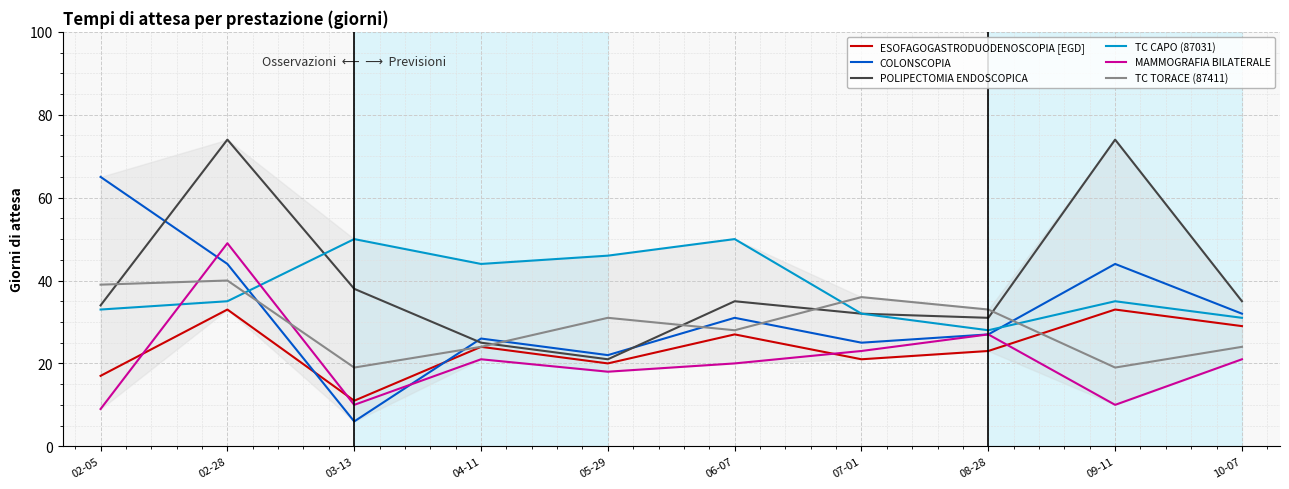

Reading left to right, what are all the values shown in this chart?

ESOFAGOGASTRODUODENOSCOPIA [EGD]: 17	33	11	24	20	27	21	23	33	29
COLONSCOPIA: 65	44	6	26	22	31	25	27	44	32
POLIPECTOMIA ENDOSCOPICA: 34	74	38	25	21	35	32	31	74	35
TC CAPO (87031): 33	35	50	44	46	50	32	28	35	31
MAMMOGRAFIA BILATERALE: 9	49	10	21	18	20	23	27	10	21
TC TORACE (87411): 39	40	19	24	31	28	36	33	19	24